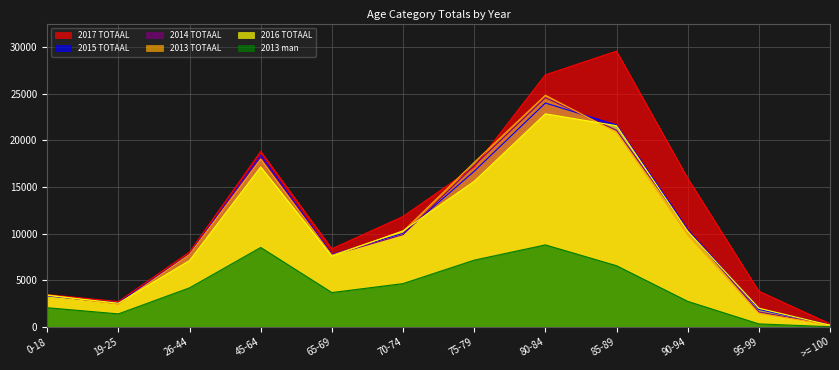

True or false: 2015 TOTAAL has a value of 7799 at 26-44.

True